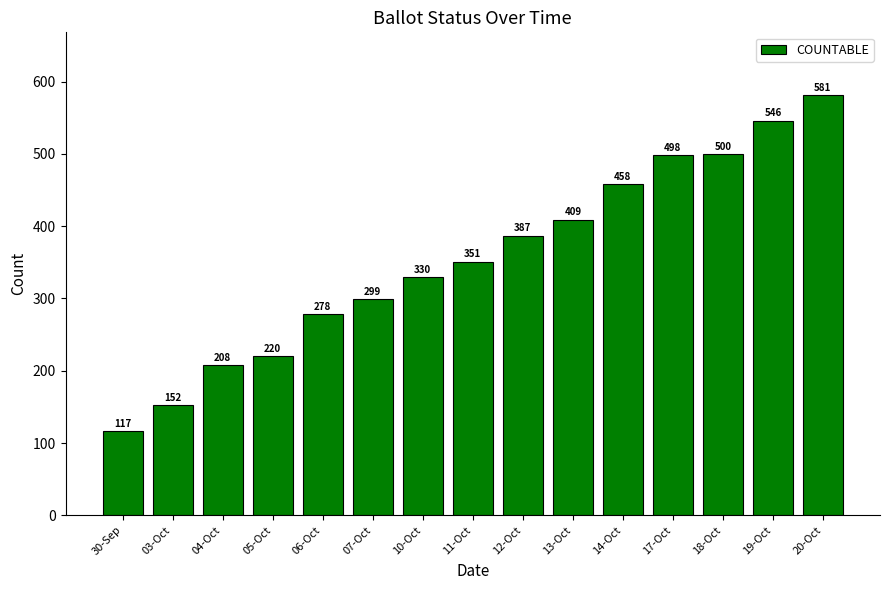

What is the change in value from 18-Oct to 19-Oct?

+46